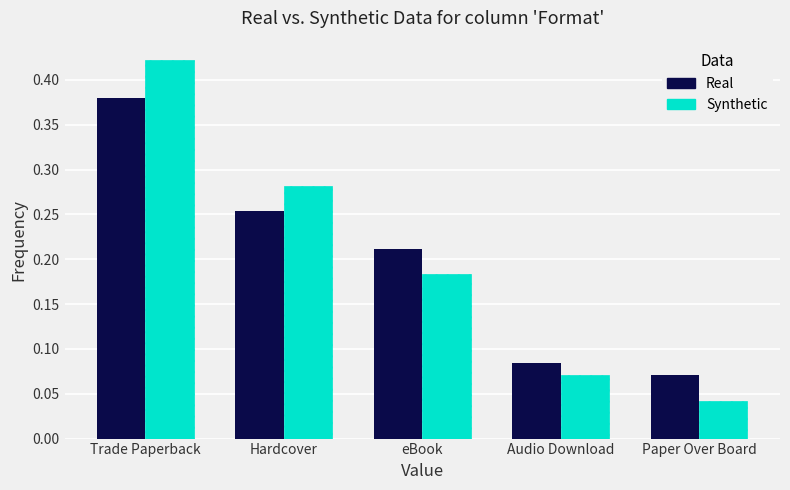

Is it true that Real equals 0.0 at Paper Over Board?

False